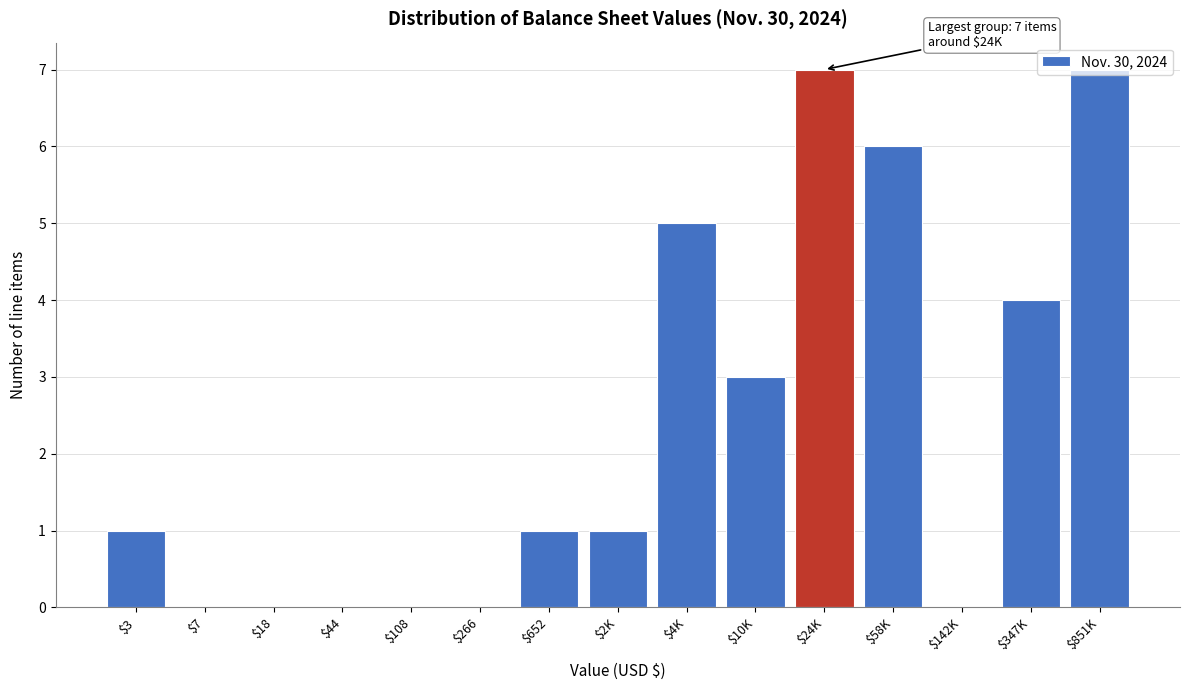

The chart shows a value of 1 at $2K. True or false?

True